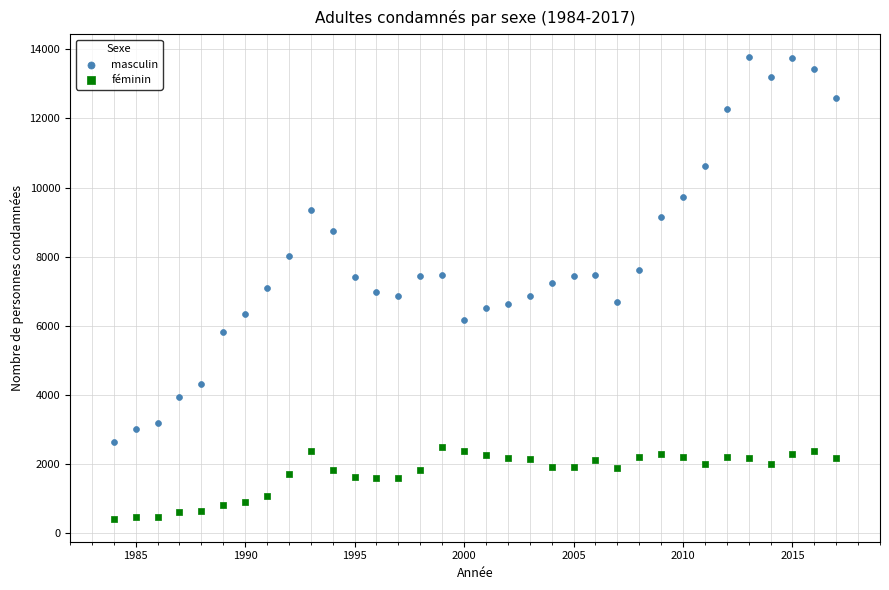

Which series reaches the minimum Y coordinate?

féminin